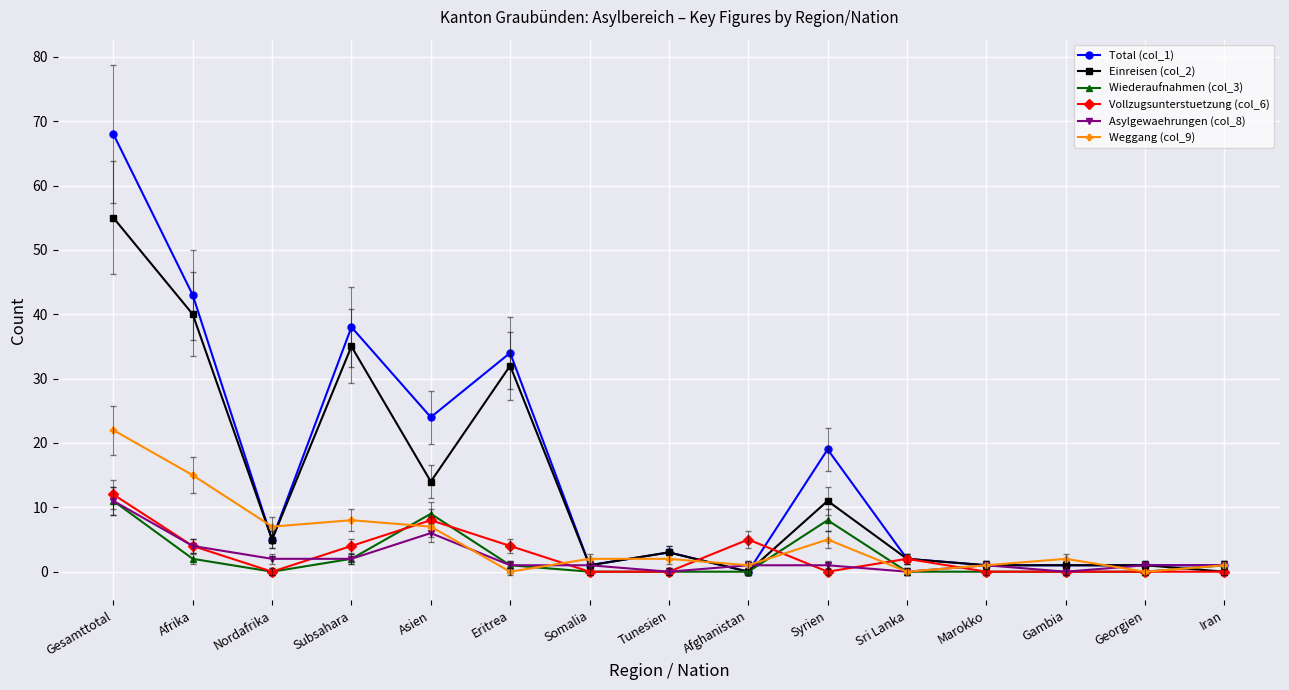

What is the spread (max minus min) of values at Gambia?

2